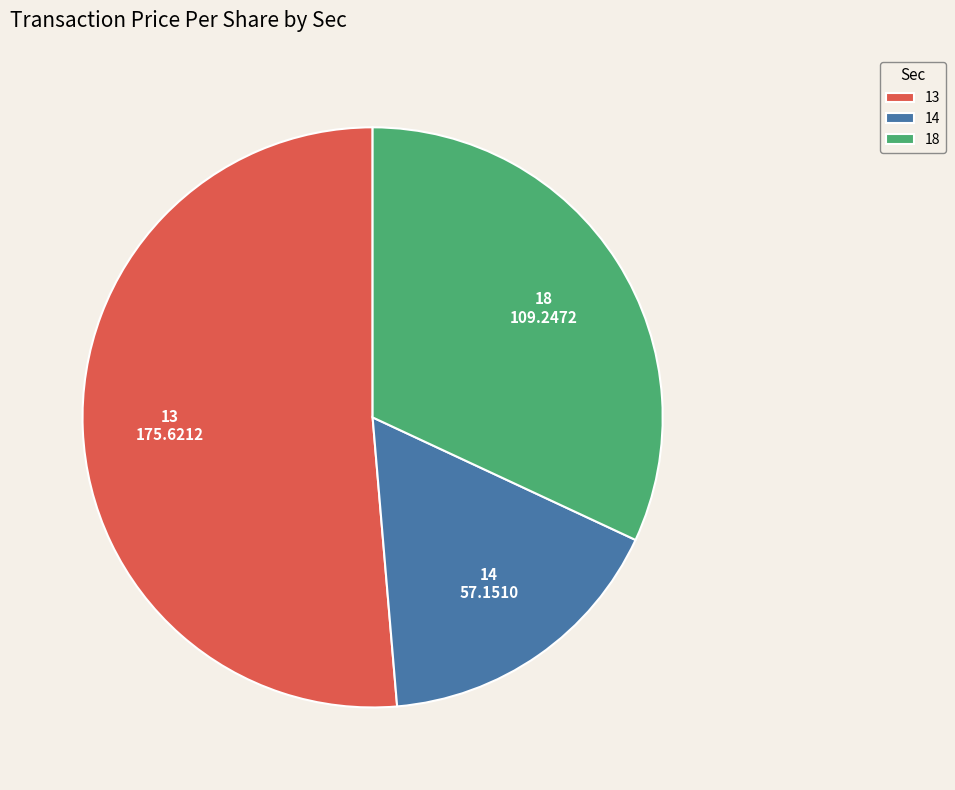

The 18 slice represents 32% of the pie. True or false?

True